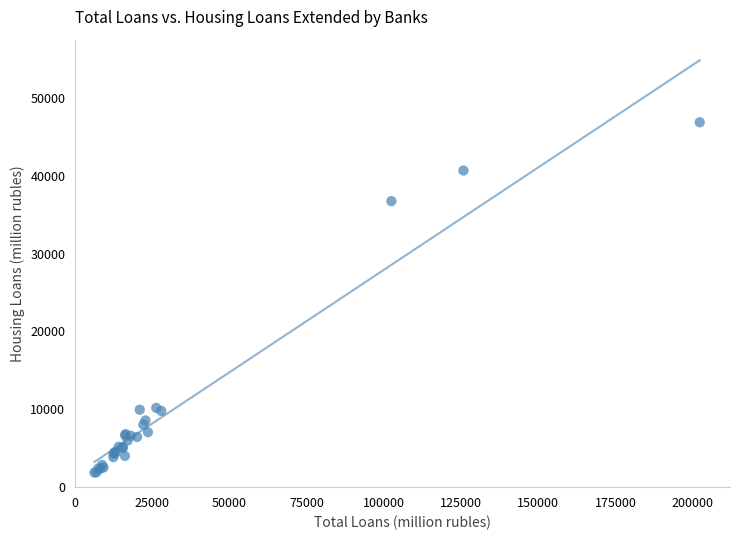

What Y value in the scatter plot is closest to 24367?

36738